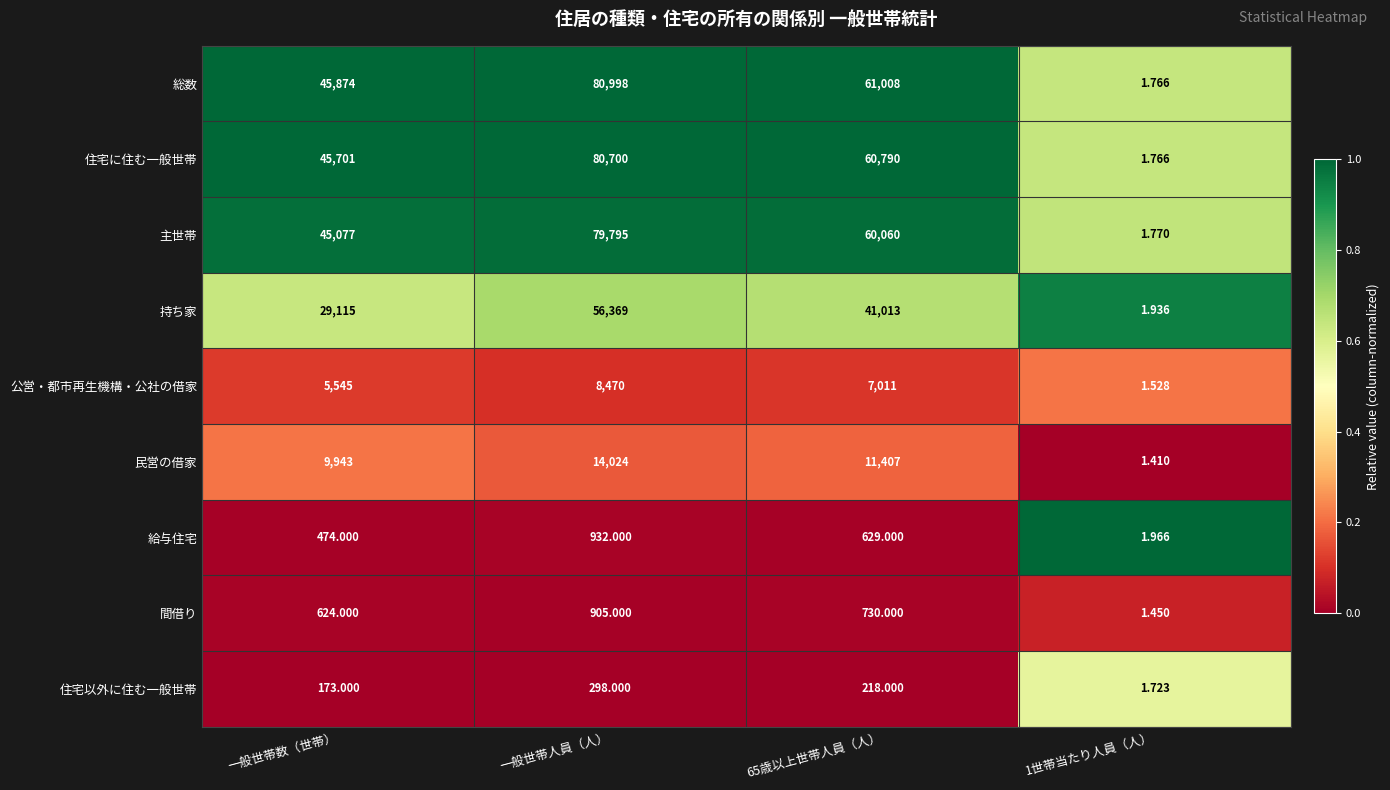

Where is 総数 nearest to the value 40499?

一般世帯数（世帯）